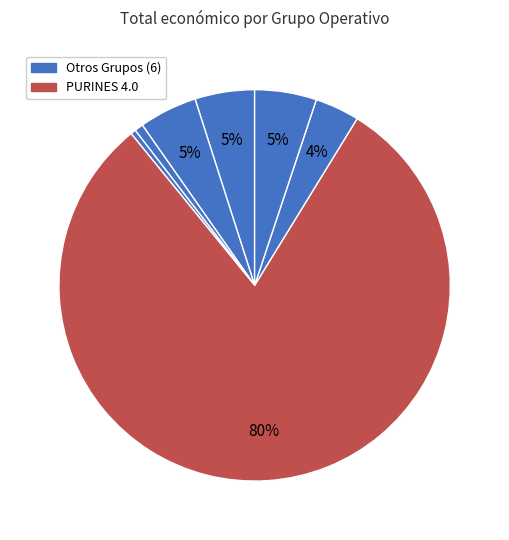

How many slices are in this pie chart?

7